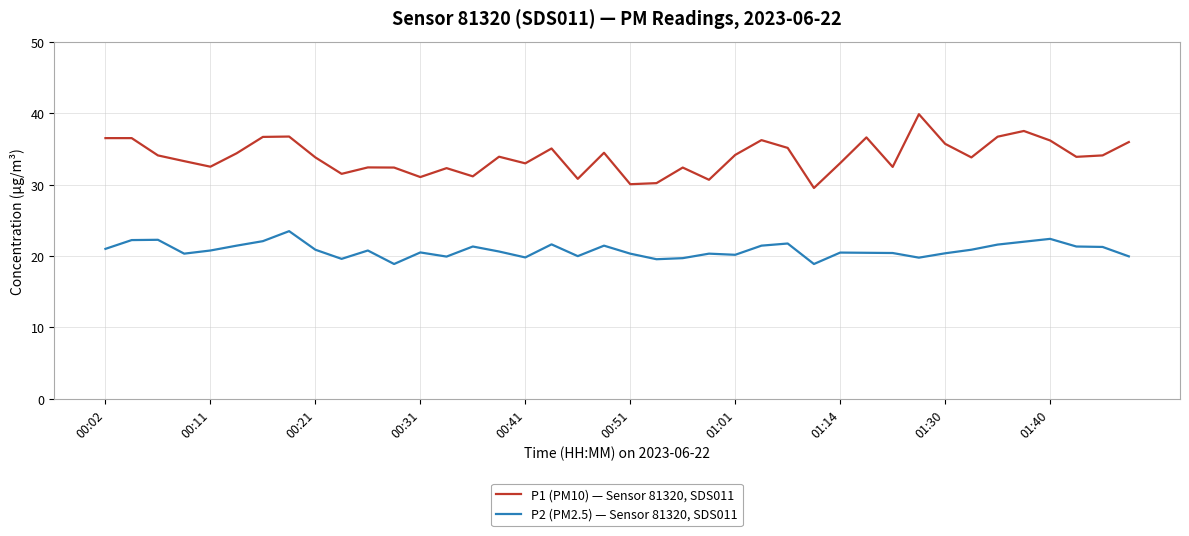

What is the difference between the maximum and minimum values in the P1 (PM10) — Sensor 81320, SDS011 series?

10.3